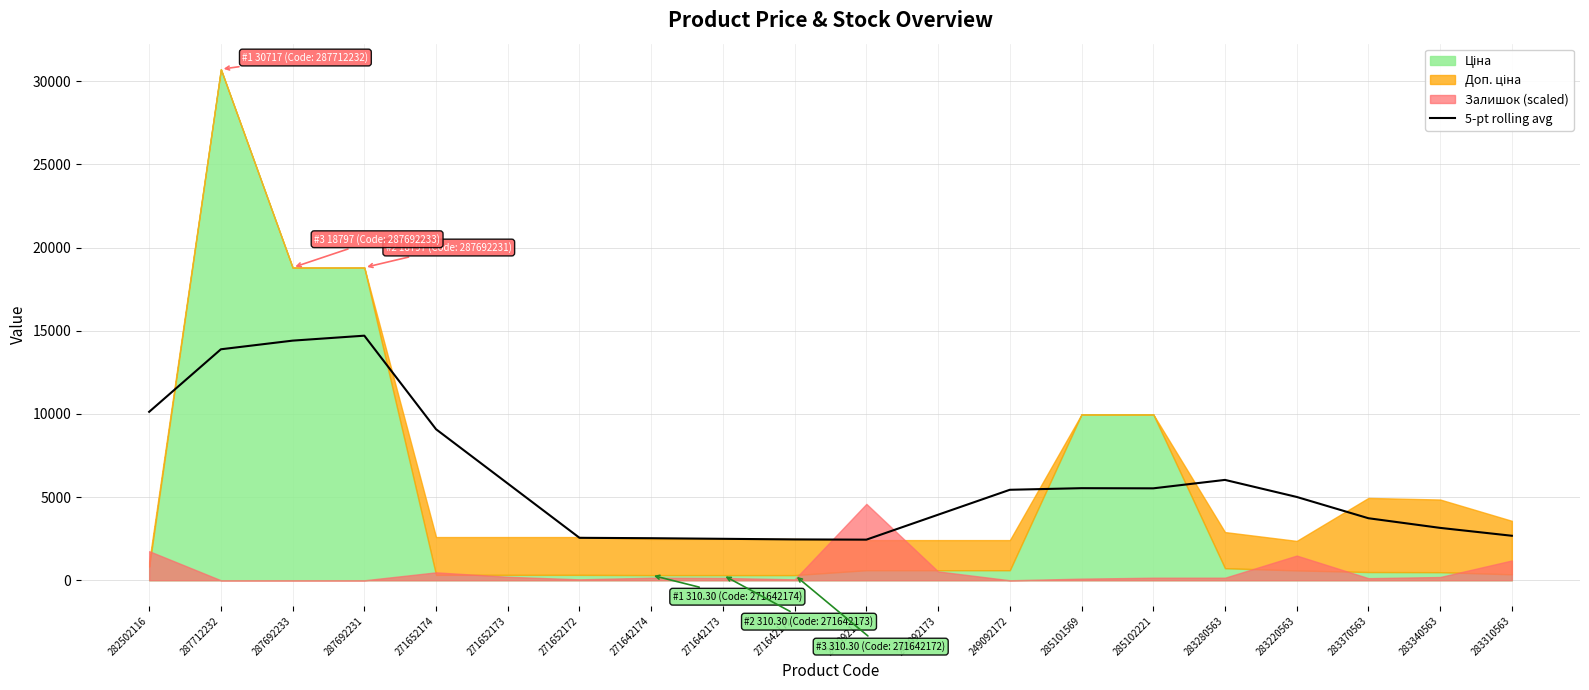

Reading right to left, list all the values displayed in this chart.

2675.6	3148.9	3728.5	5008.7	6032.9	5525.8	5535.5	5438.9	3940.4	2441.9	2455.4	2492.1	2528.8	2552.0	5814.8	9077.7	14701.5	14403.6	13884.0	10124.6